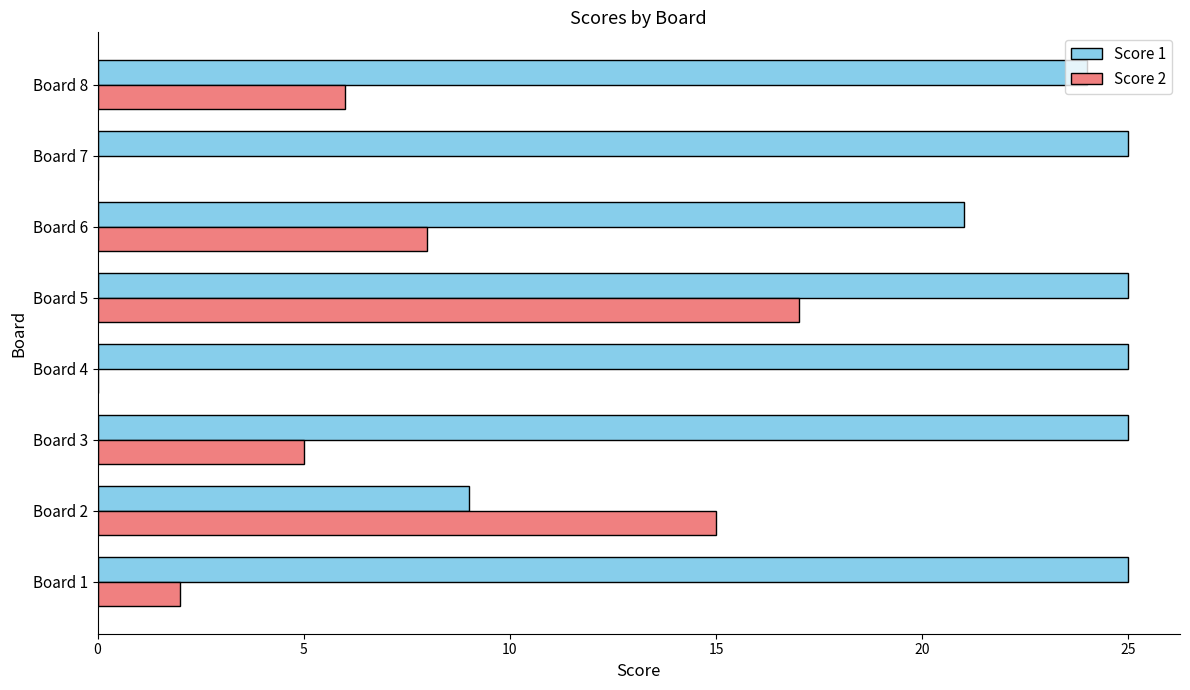

Is it true that Score 1 equals 11 at Board 4?

False